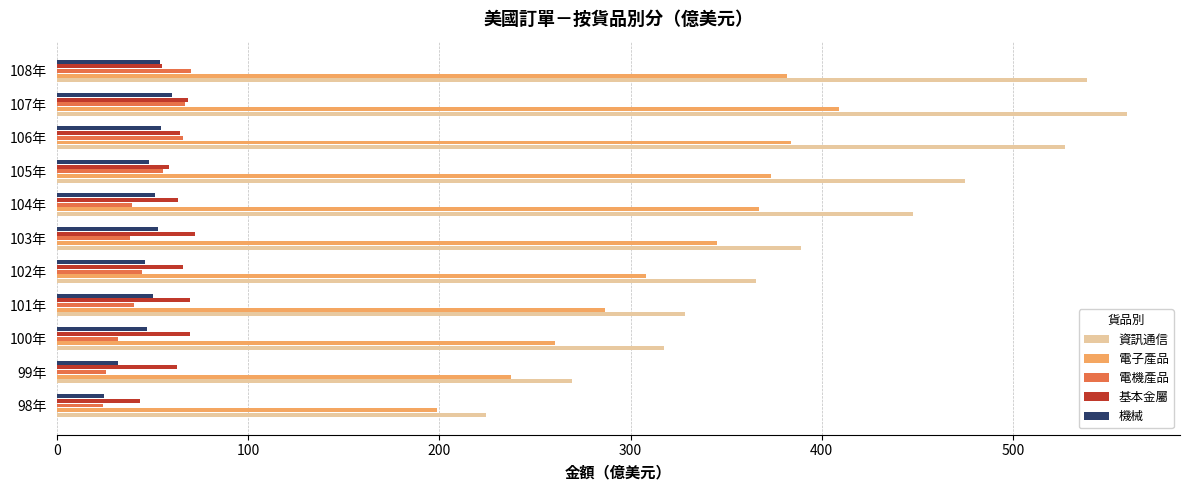

What is the total value across all series at 102年?

829.7